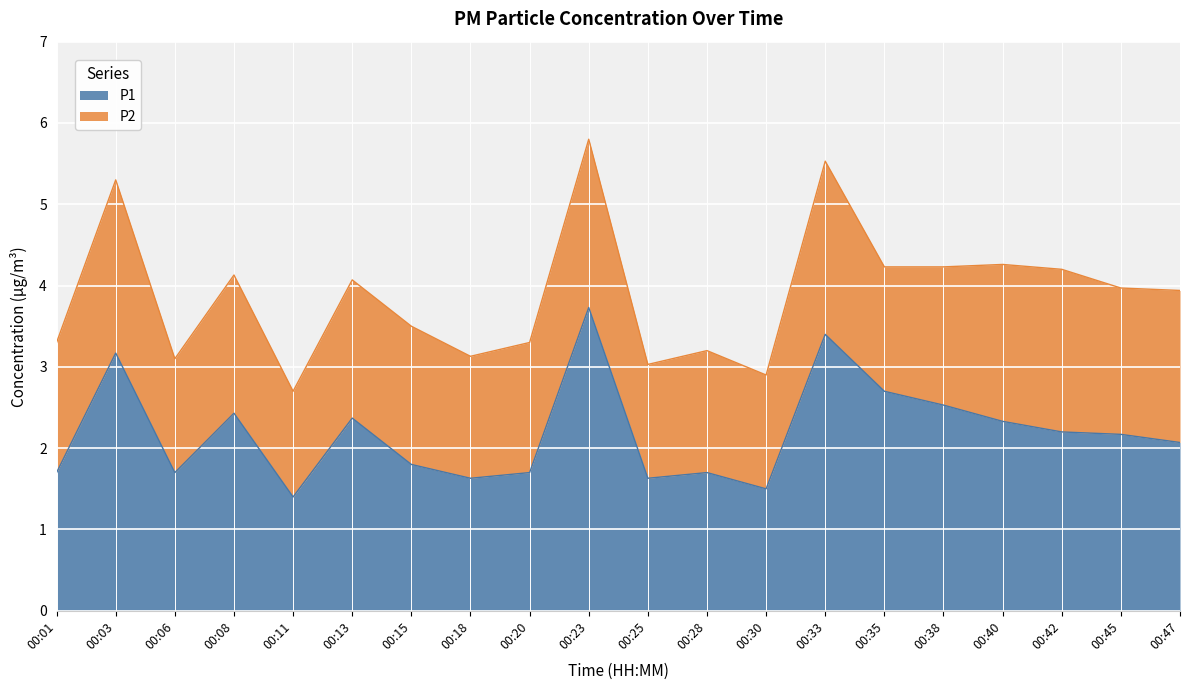

What is the value of the 11th point from the left?

1.6